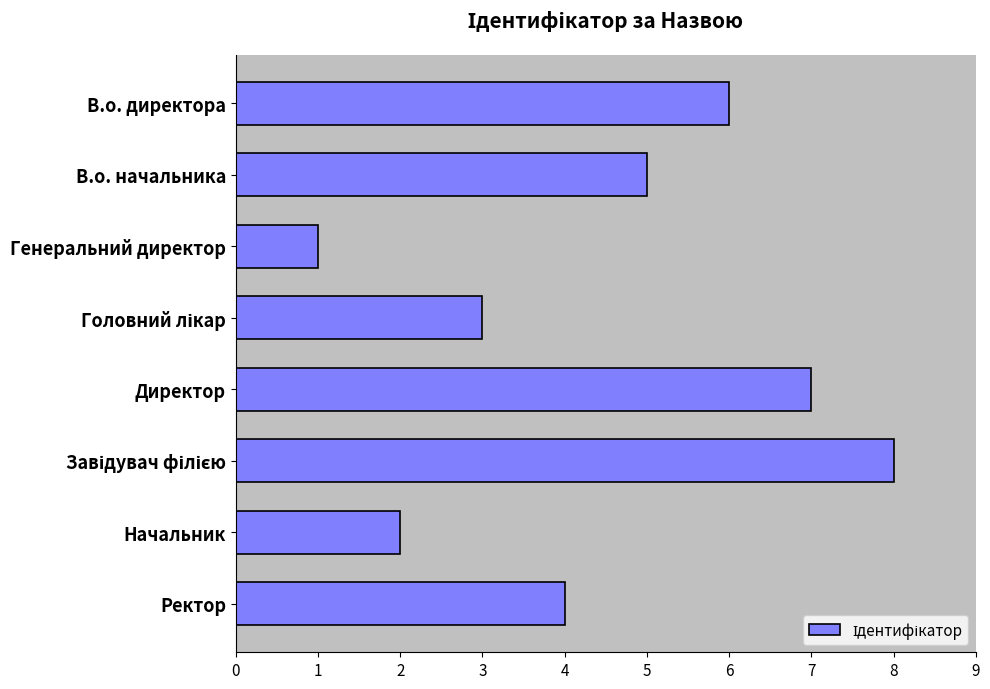

What is the change in value from В.о. начальника to Генеральний директор?

-4